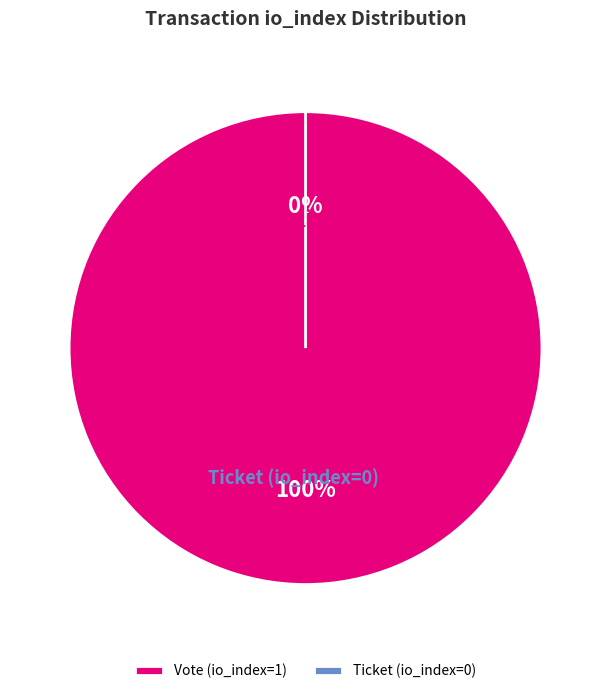

Is it true that Ticket (io_index=0) is 10% of the pie?

False